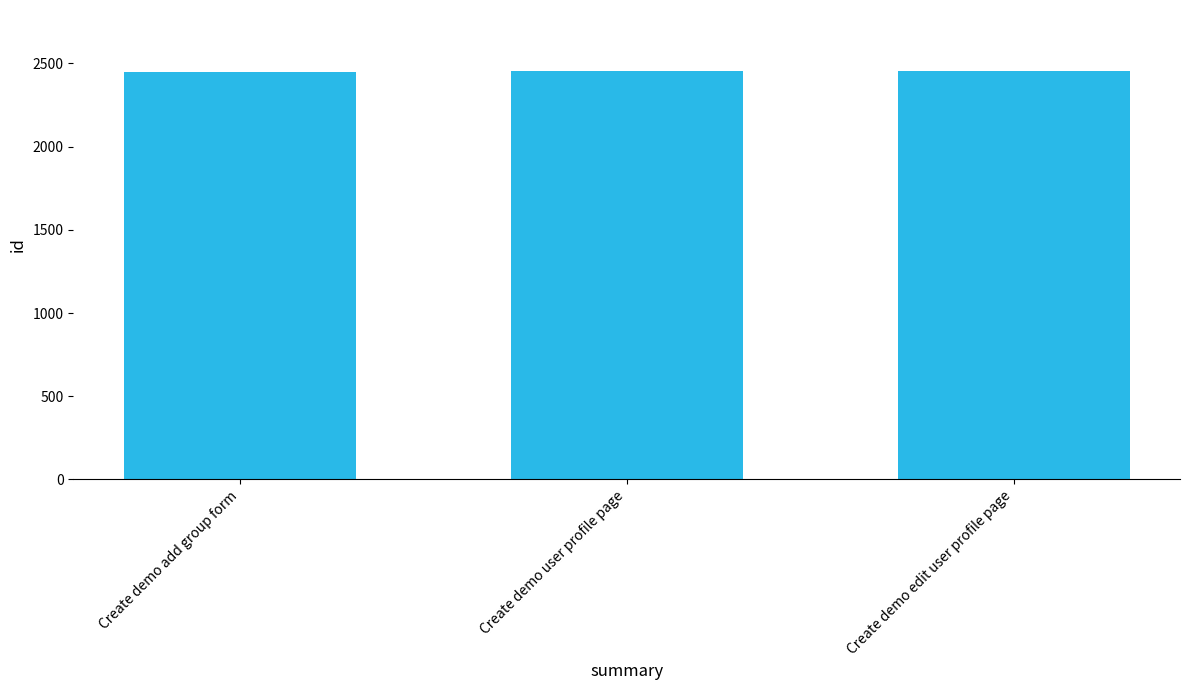

What is the maximum value shown in the chart?

2453